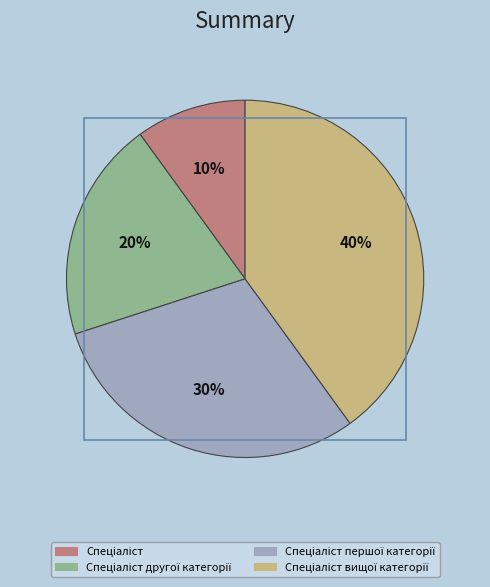

Count the number of slices in the pie.

4